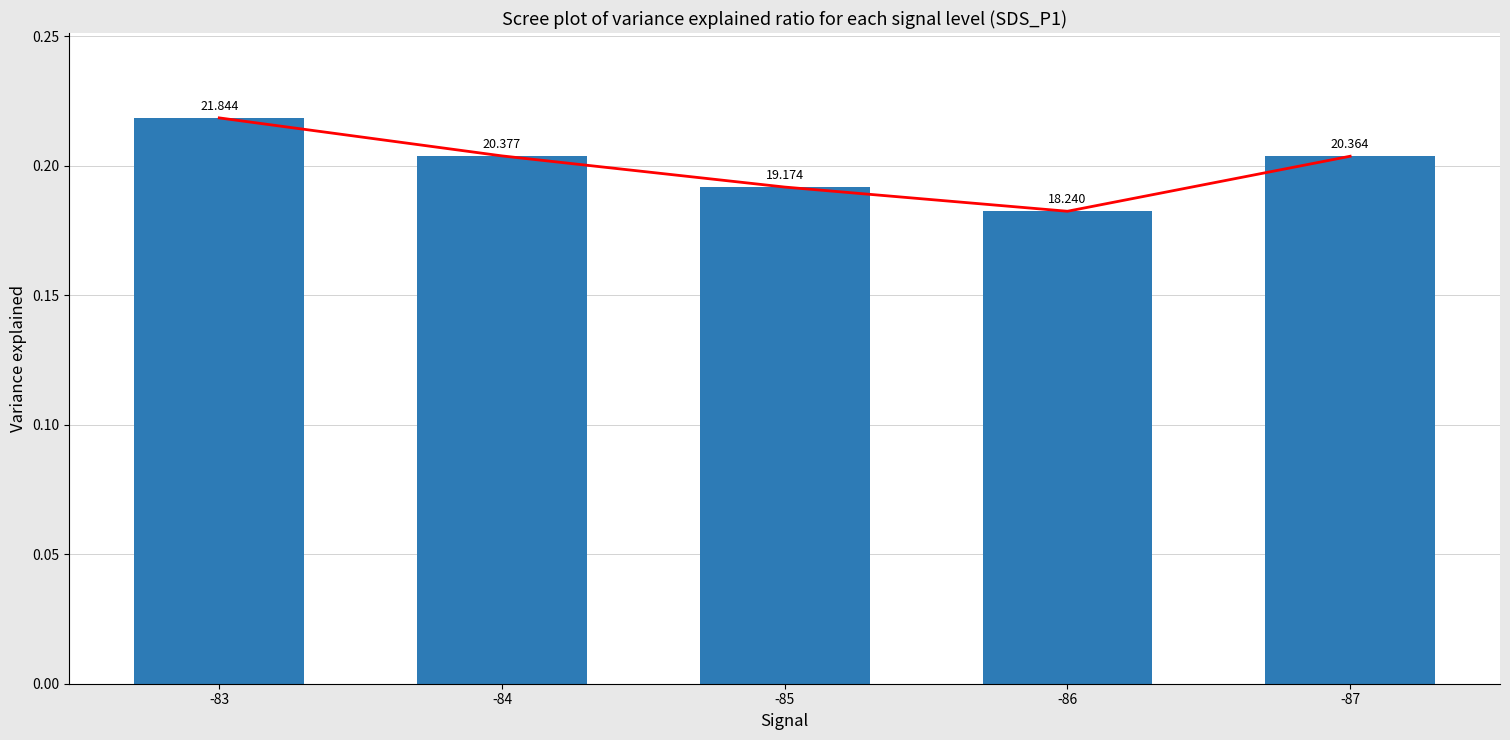

Rank the categories by value from lowest to highest.

-86, -85, -87, -84, -83